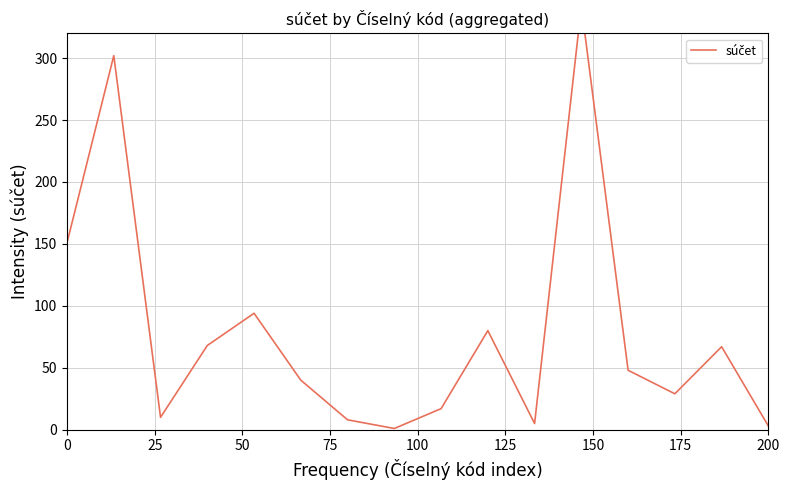

True or false: there are more than 2 points higher than both neighbors.

True